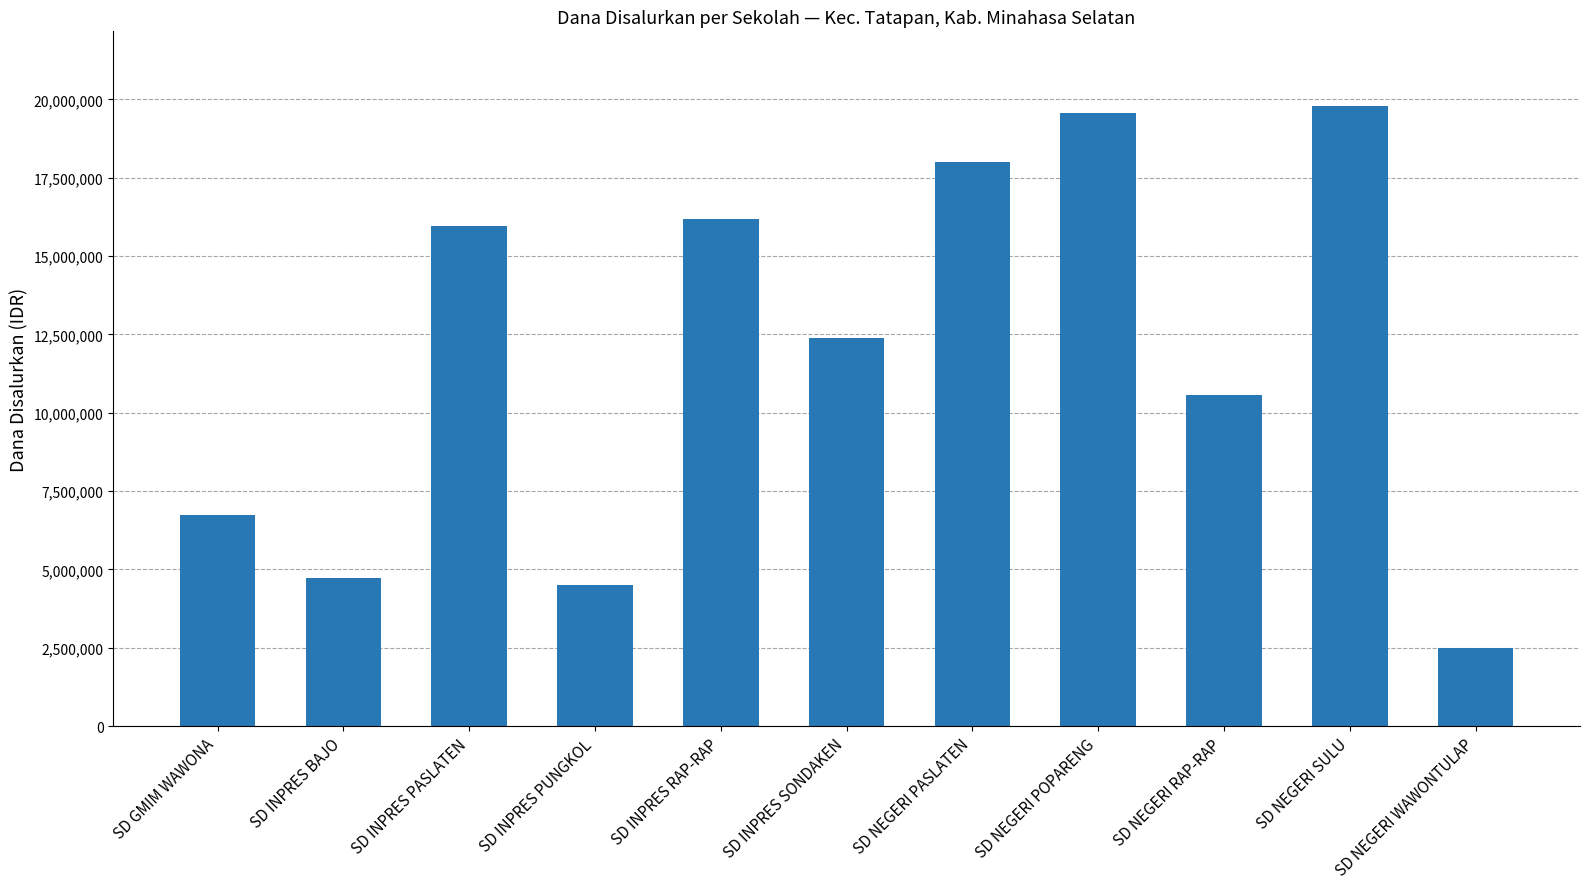

True or false: the data shows 19575000 at SD NEGERI POPARENG.

True